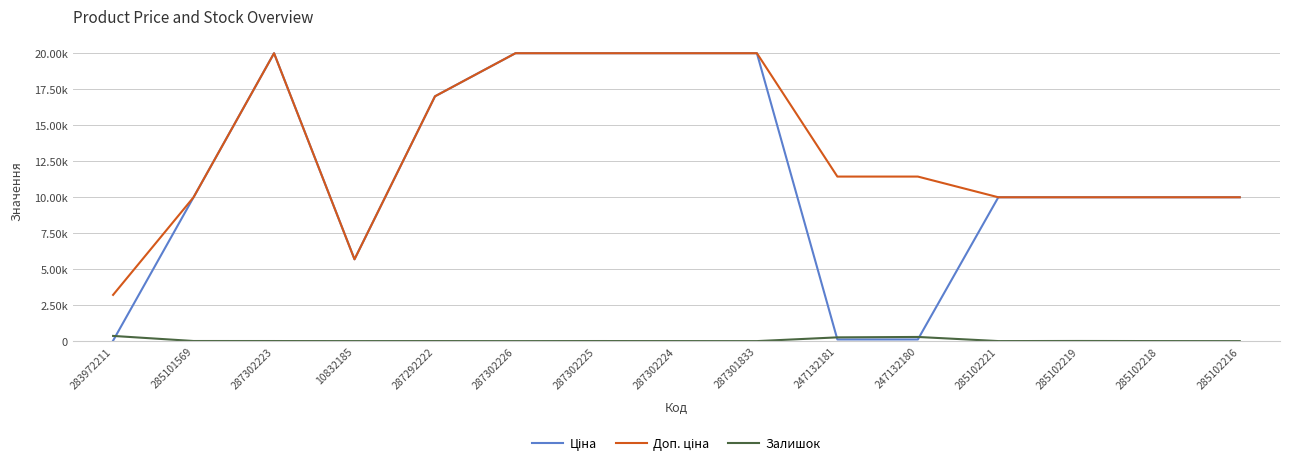

At which label is Залишок closest to 180?

247132181